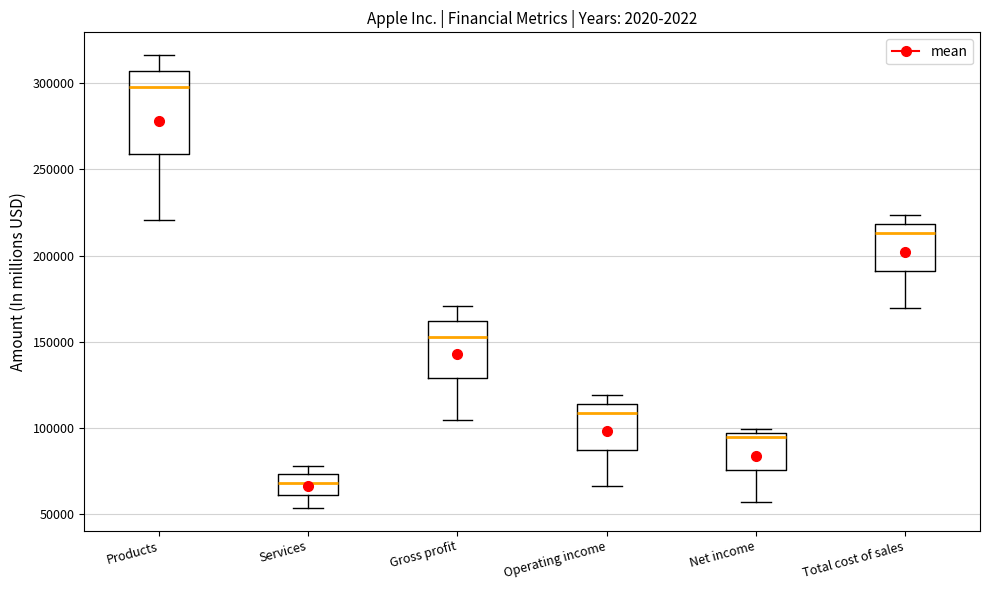

Reading left to right, read every box against the y-axis: the position of its median line, the range the box covers, and the ends of its whiskers. The values are not printed on the chart, so give them approximately, as read against the axis.

Products: median 295000, box 260000 to 305000, whiskers 220000 to 315000
Services: median 70000, box 60000 to 75000, whiskers 55000 to 80000
Gross profit: median 155000, box 130000 to 160000, whiskers 105000 to 170000
Operating income: median 110000, box 90000 to 115000, whiskers 65000 to 120000
Net income: median 95000 (just below the box's upper edge), box 75000 to 95000, whiskers 55000 to 100000
Total cost of sales: median 215000, box 190000 to 220000, whiskers 170000 to 225000